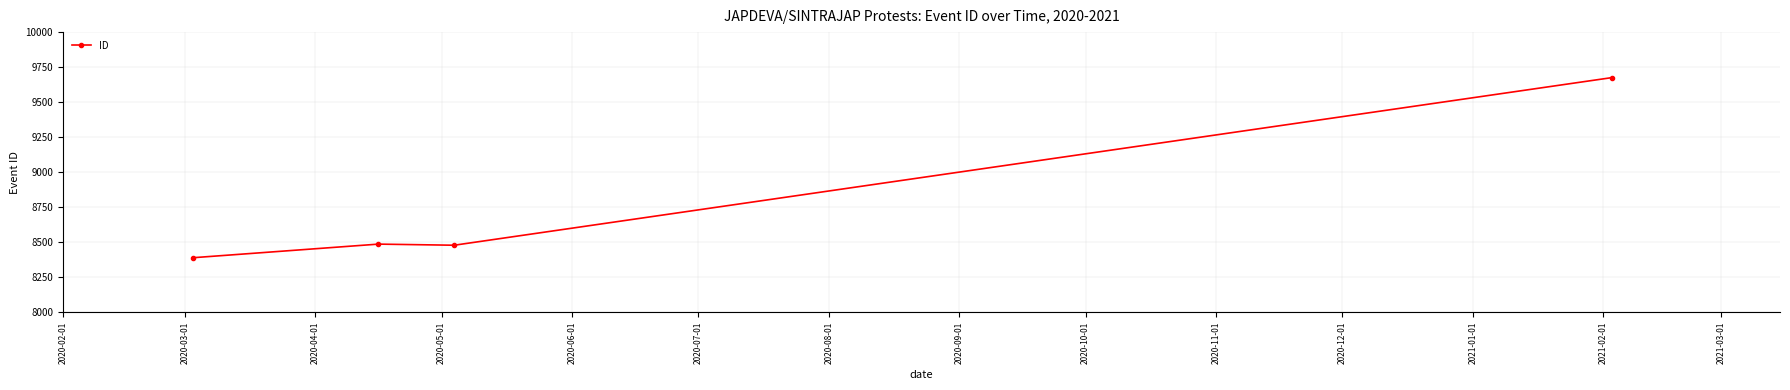

Reading left to right, list all the values displayed in this chart.

8390	8487	8479	9675